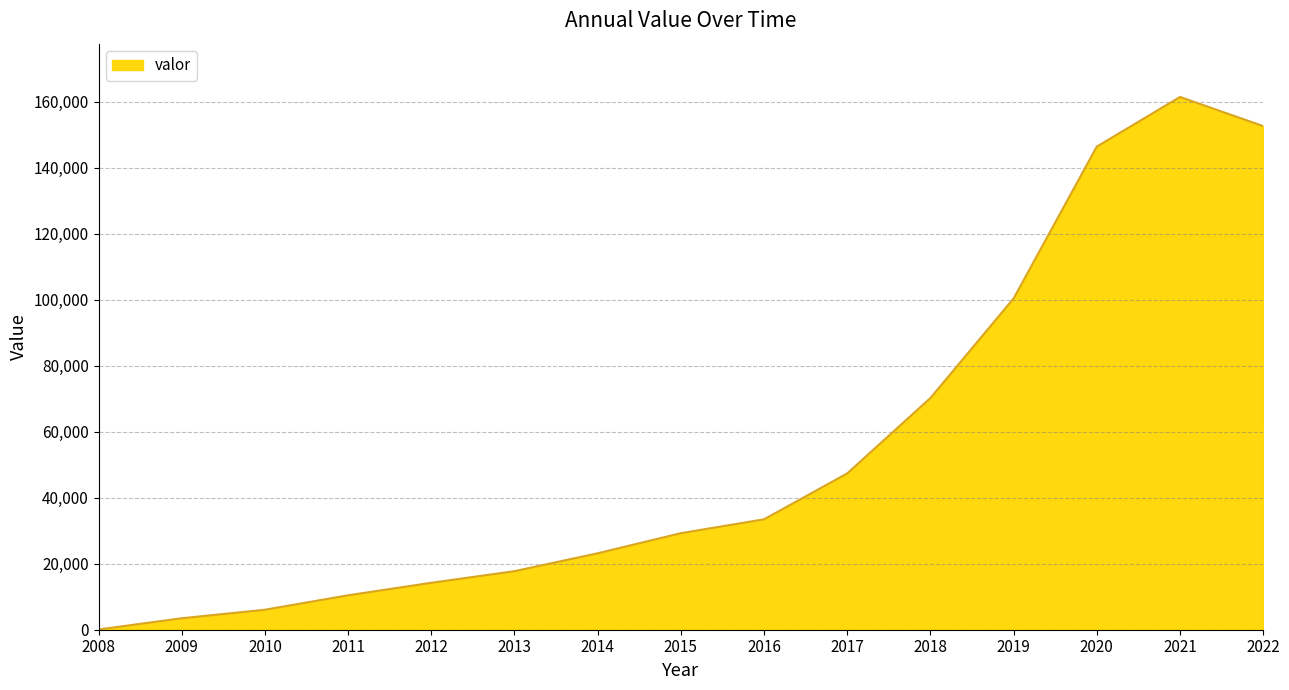

What is the ratio of the value at 2017 to the value at 2014?

2.0